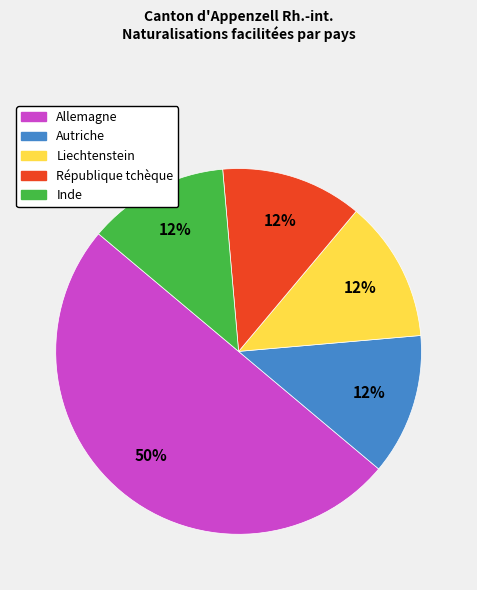

To the nearest percent, what is the difference between the largest and smallest slice percentages?

38%